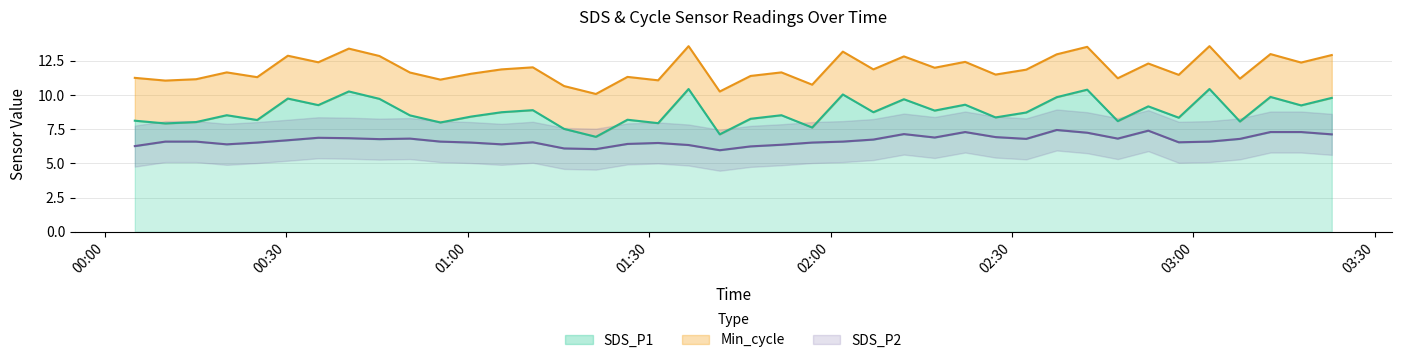

What is the difference between the maximum and second lowest values in the SDS_P2 series?

1.4